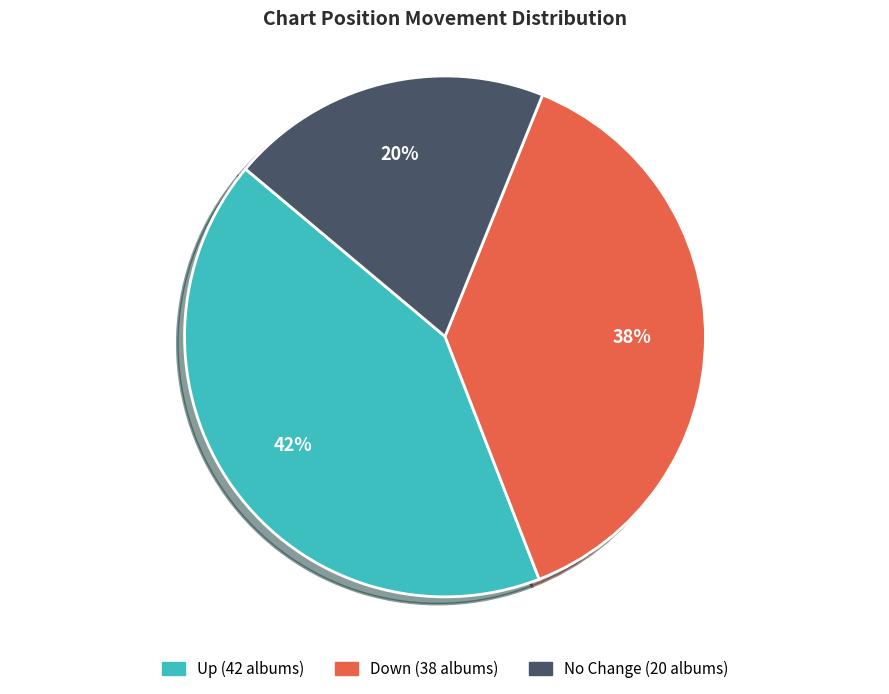

Does any single category account for the majority?

No